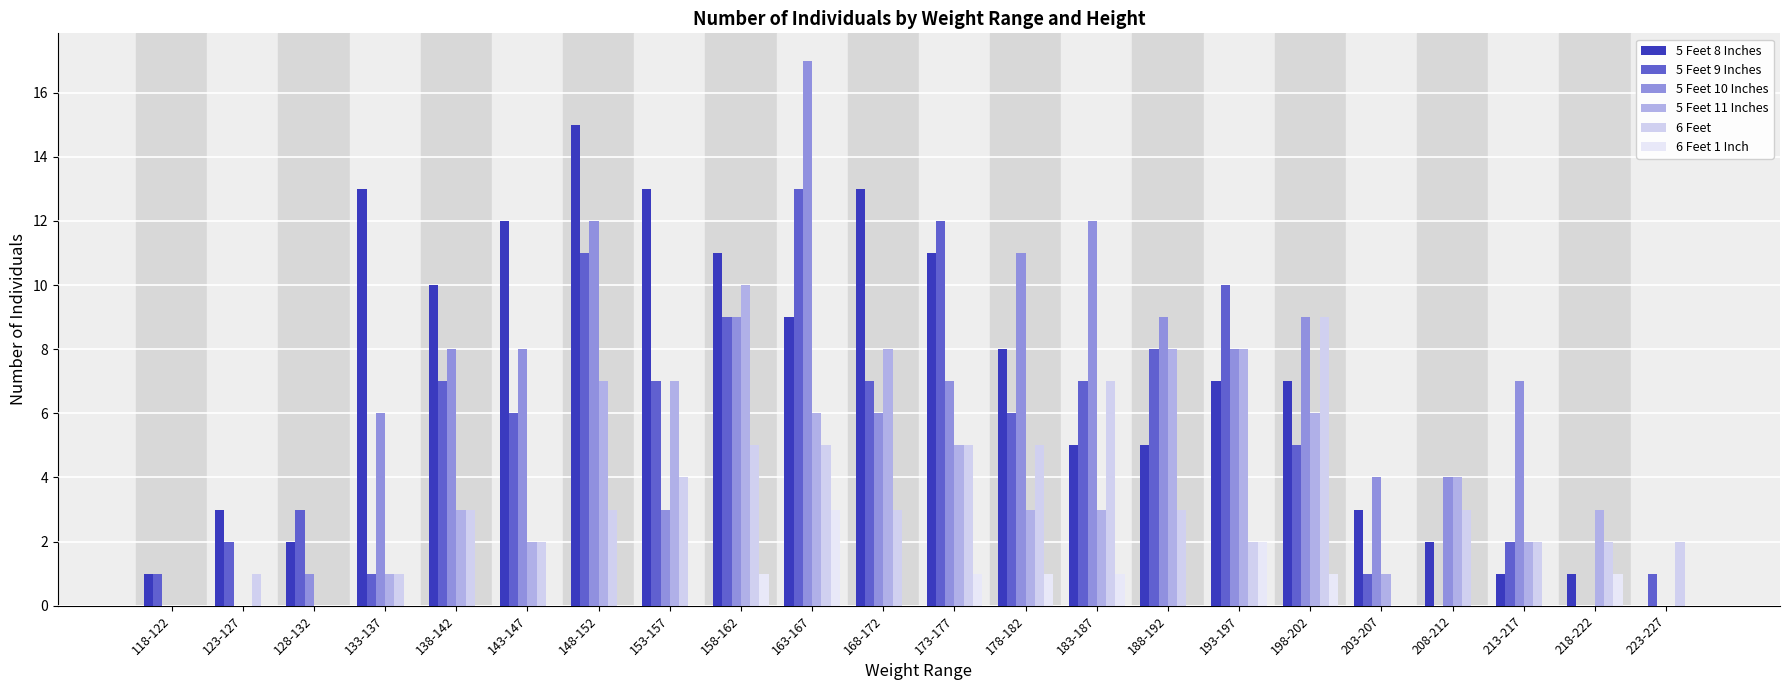

Reading left to right, list all the values displayed in this chart.

5 Feet 8 Inches: 1	3	2	13	10	12	15	13	11	9	13	11	8	5	5	7	7	3	2	1	1	0
5 Feet 9 Inches: 1	2	3	1	7	6	11	7	9	13	7	12	6	7	8	10	5	1	0	2	0	1
5 Feet 10 Inches: 0	0	1	6	8	8	12	3	9	17	6	7	11	12	9	8	9	4	4	7	0	0
5 Feet 11 Inches: 0	0	0	1	3	2	7	7	10	6	8	5	3	3	8	8	6	1	4	2	3	0
6 Feet: 0	1	0	1	3	2	3	4	5	5	3	5	5	7	3	2	9	0	3	2	2	2
6 Feet 1 Inch: 0	0	0	0	0	0	0	0	1	3	0	1	1	1	0	2	1	0	0	0	1	0